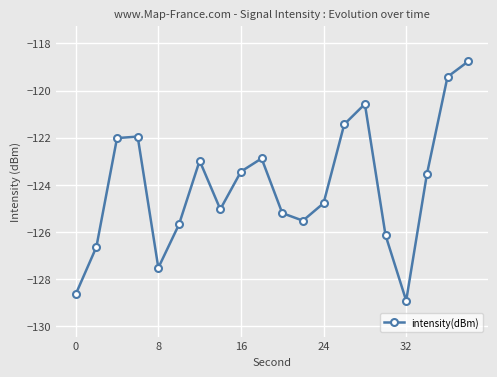

How many interior local peaks (higher than both neighbors) does the data have?

4